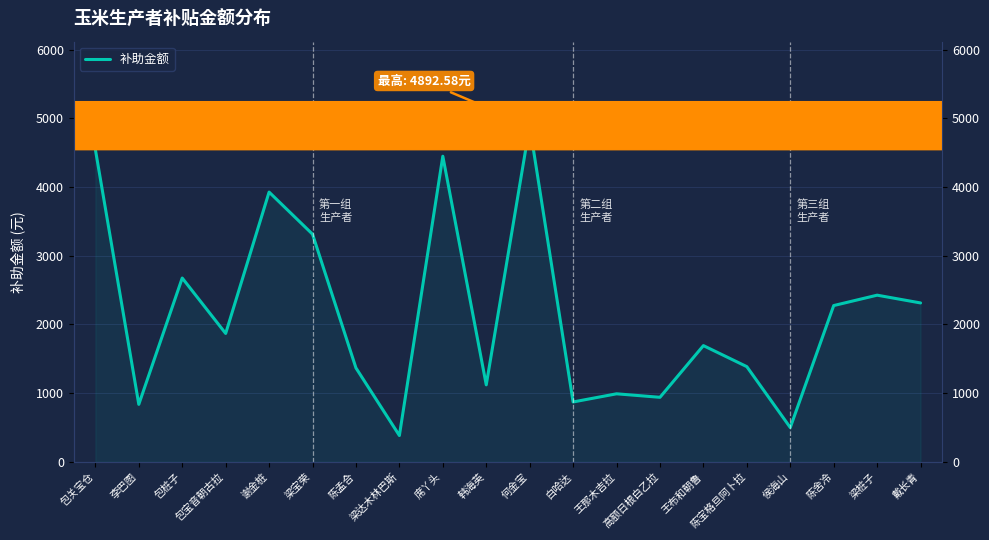

Where is the data nearest to the value 2636?

包桩子